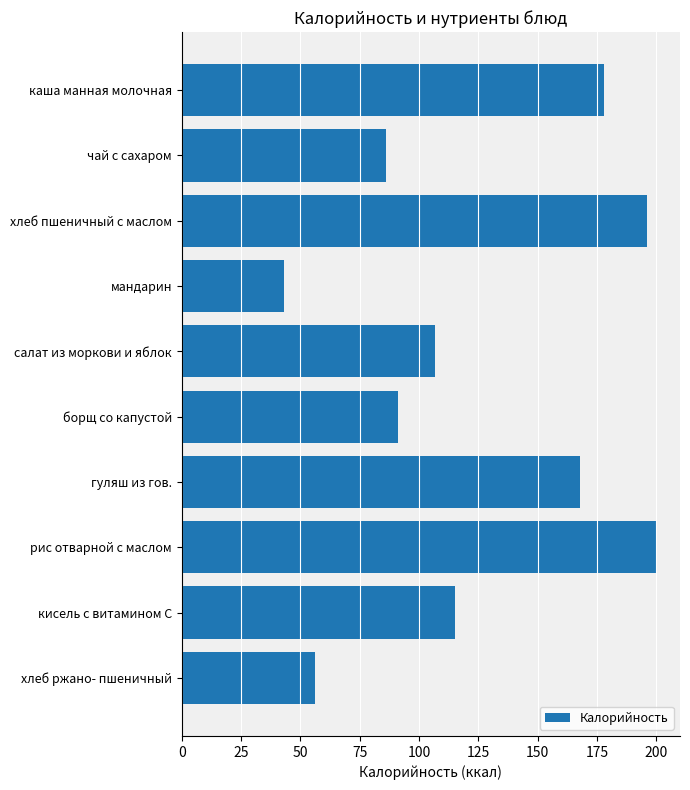

What is the sum of all values?

1240.0